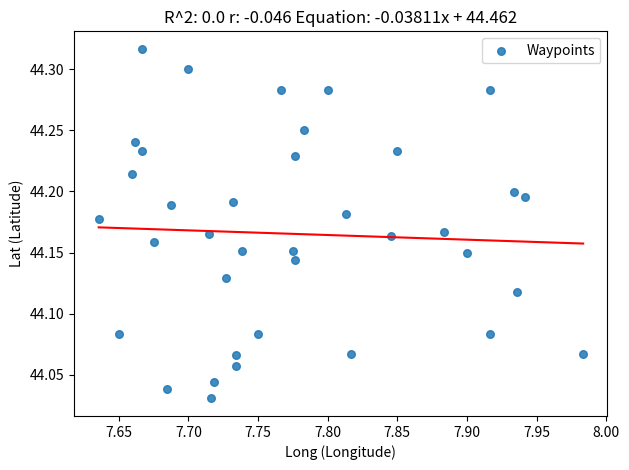

What is the range of Y values (max minus min)?

0.3